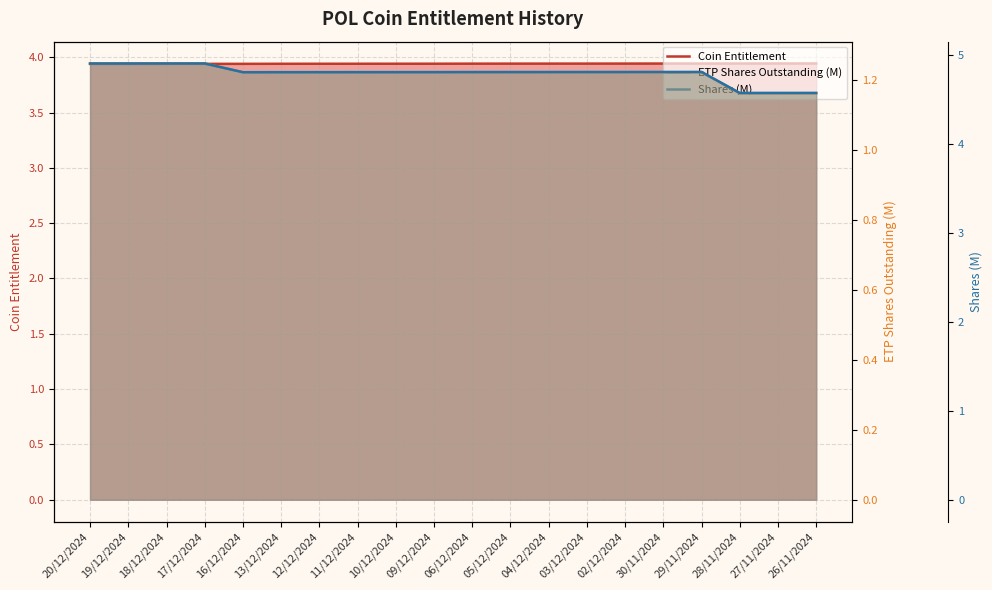

What is the label of the 16th point from the right?

16/12/2024